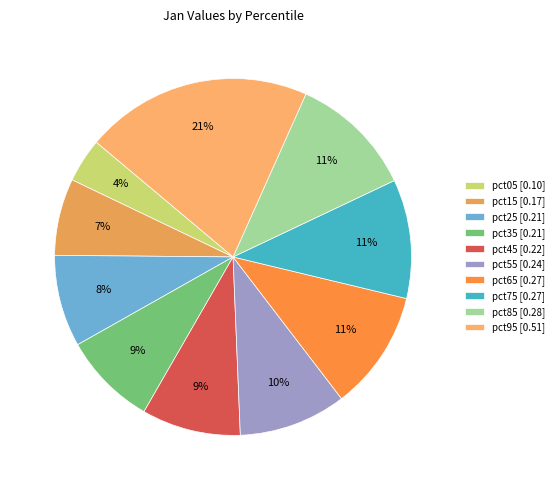

What is the change in value from pct25 to pct85?

+0.1